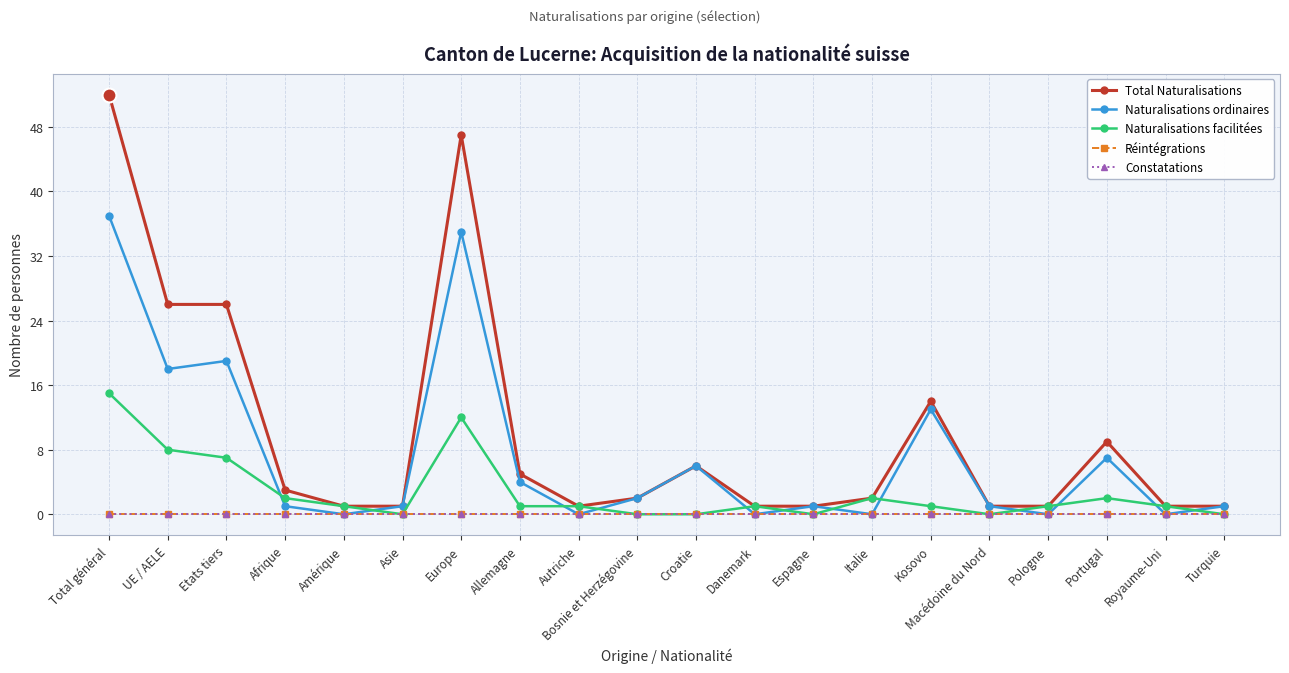

What is the difference between the maximum and minimum values in the Naturalisations ordinaires series?

37